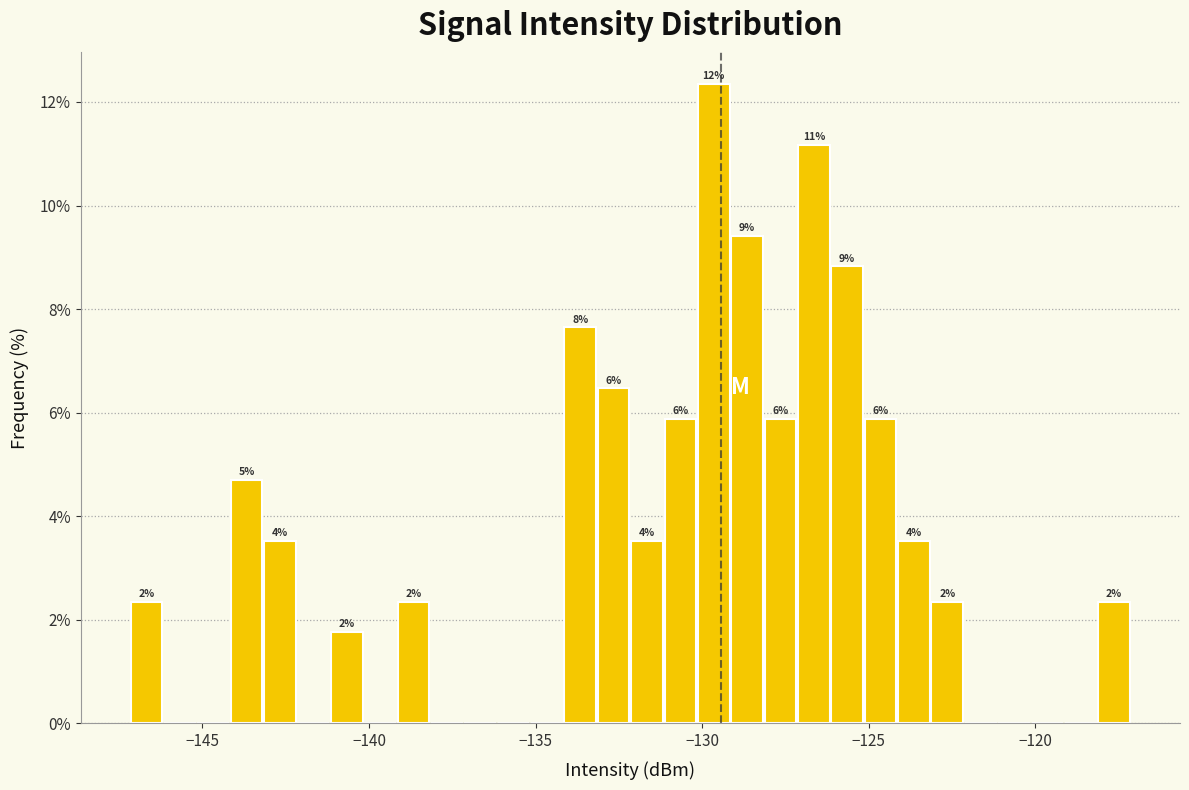

Around what value on the x-axis is the tallest bar? Give the approximate position of its centre, as read against the axis.

-129.5